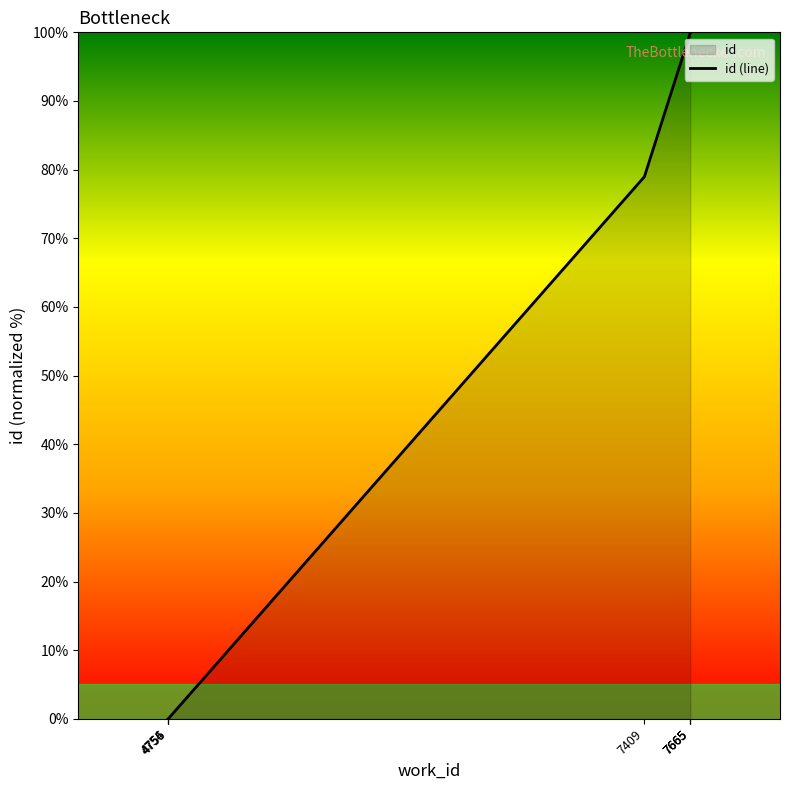

How many lines are shown in the chart?

1